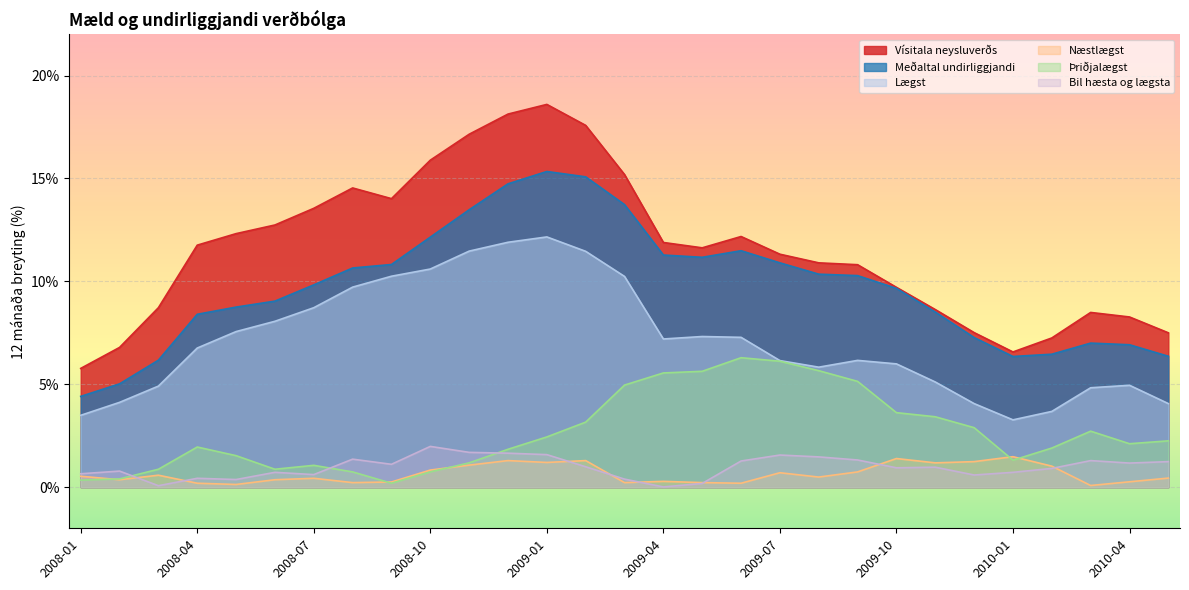

What is the sum of the Þriðjalægst values at 2008-07 and 2009-11?

4.5